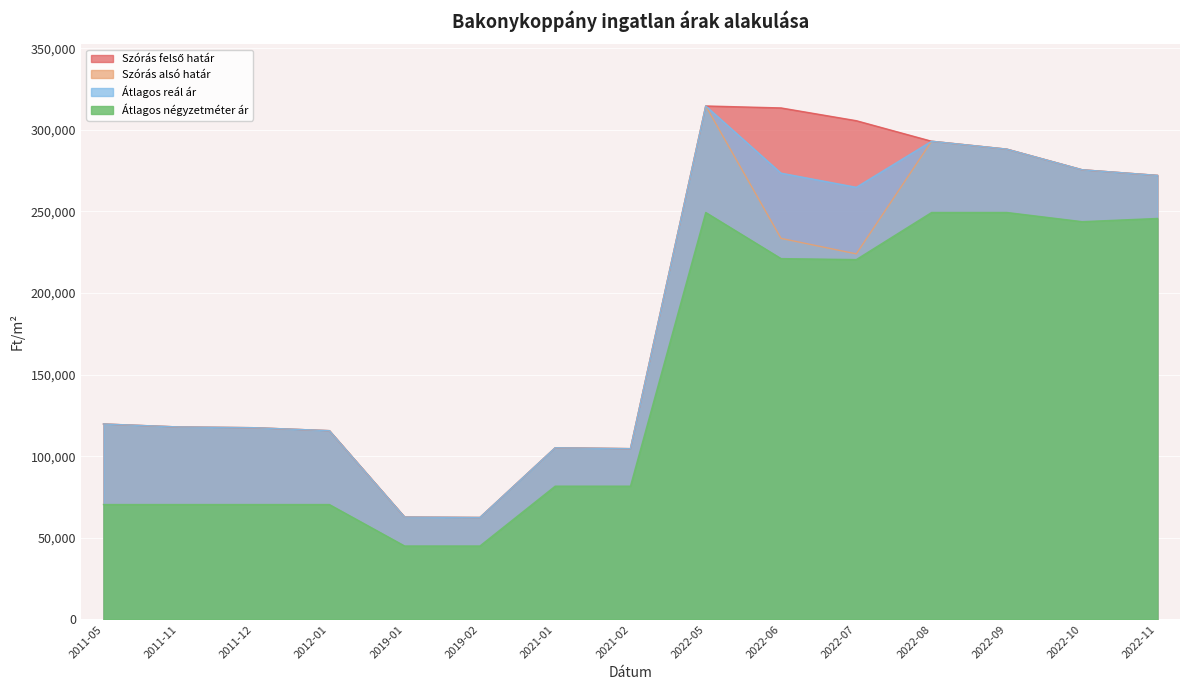

Reading right to left, transcribe all the data shown in this chart.

Átlagos négyzetméter ár: 2022-11=245714	2022-10=243750	2022-09=249375	2022-08=249375	2022-07=220520	2022-06=221116	2022-05=249375	2021-02=81666	2021-01=81666	2019-02=45000	2019-01=45000	2012-01=70408	2011-12=70408	2011-11=70408	2011-05=70408
Szórás alsó határ: 2022-11=272100	2022-10=275551	2022-09=288186	2022-08=293036	2022-07=224010	2022-06=233516	2022-05=314646	2021-02=104650	2021-01=105182	2019-02=62461	2019-01=62719	2012-01=115677	2011-12=117489	2011-11=117942	2011-05=119759
Szórás felső határ: 2022-11=272100	2022-10=275551	2022-09=288186	2022-08=293036	2022-07=305622	2022-06=313444	2022-05=314646	2021-02=104650	2021-01=105182	2019-02=62461	2019-01=62719	2012-01=115677	2011-12=117489	2011-11=117942	2011-05=119759
Átlagos reál ár: 2022-11=272100	2022-10=275551	2022-09=288186	2022-08=293036	2022-07=264816	2022-06=273480	2022-05=314646	2021-02=104650	2021-01=105182	2019-02=62461	2019-01=62719	2012-01=115677	2011-12=117489	2011-11=117942	2011-05=119759